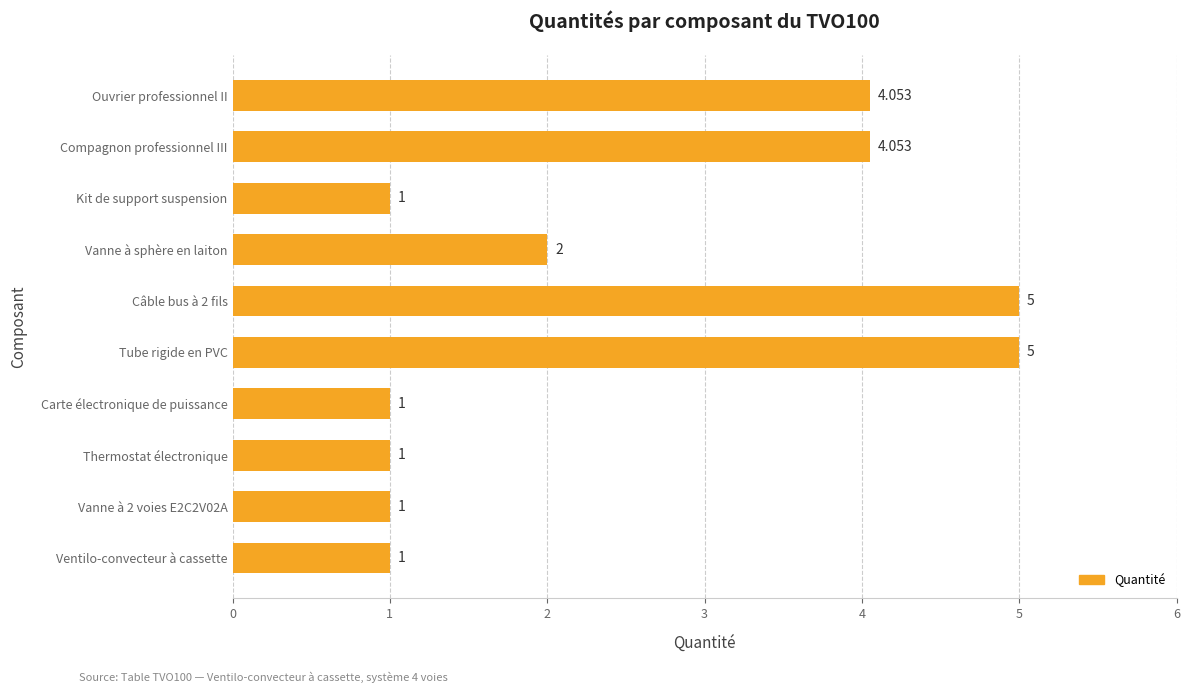

At which label is the value closest to 3?

Vanne à sphère en laiton